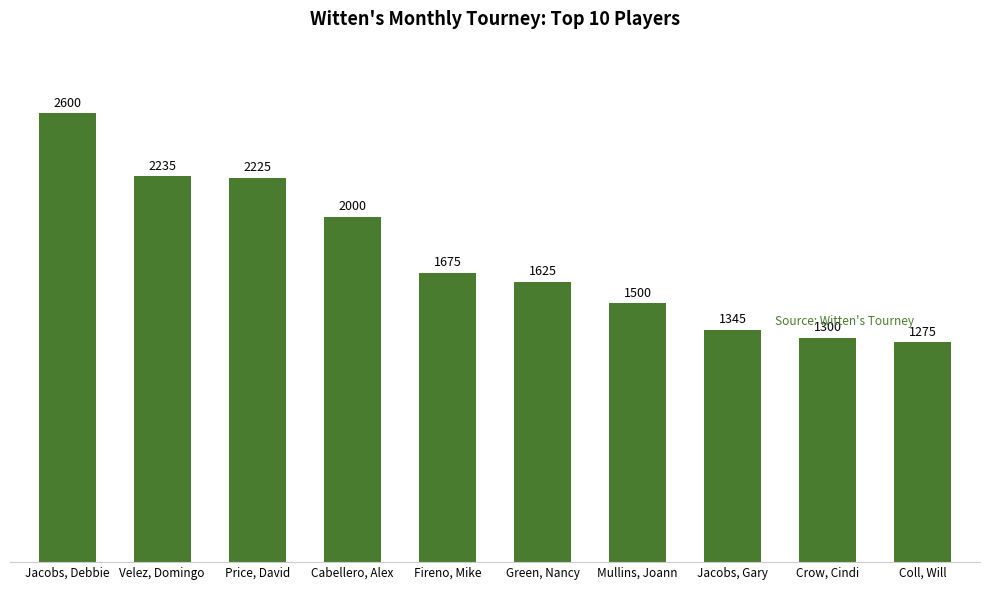

The value at Velez, Domingo is 3969. True or false?

False